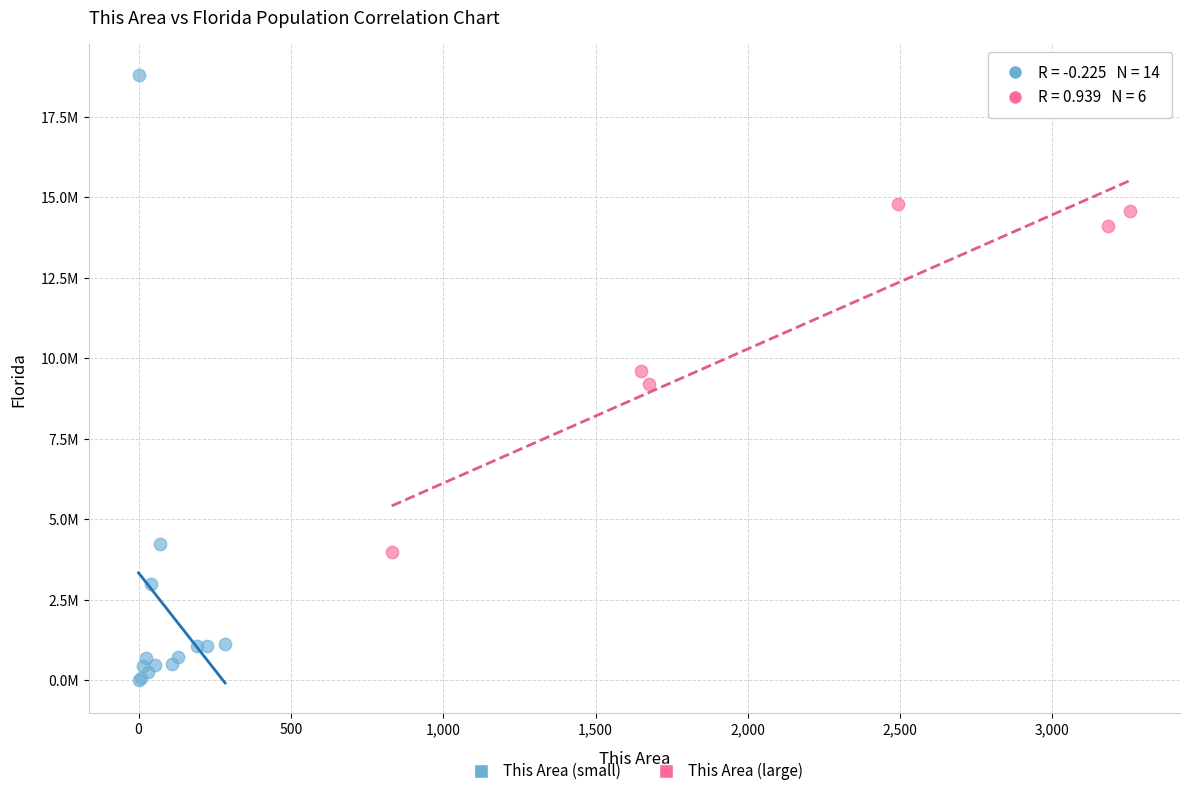

Which series has the widest spread of Y values?

This Area (small)